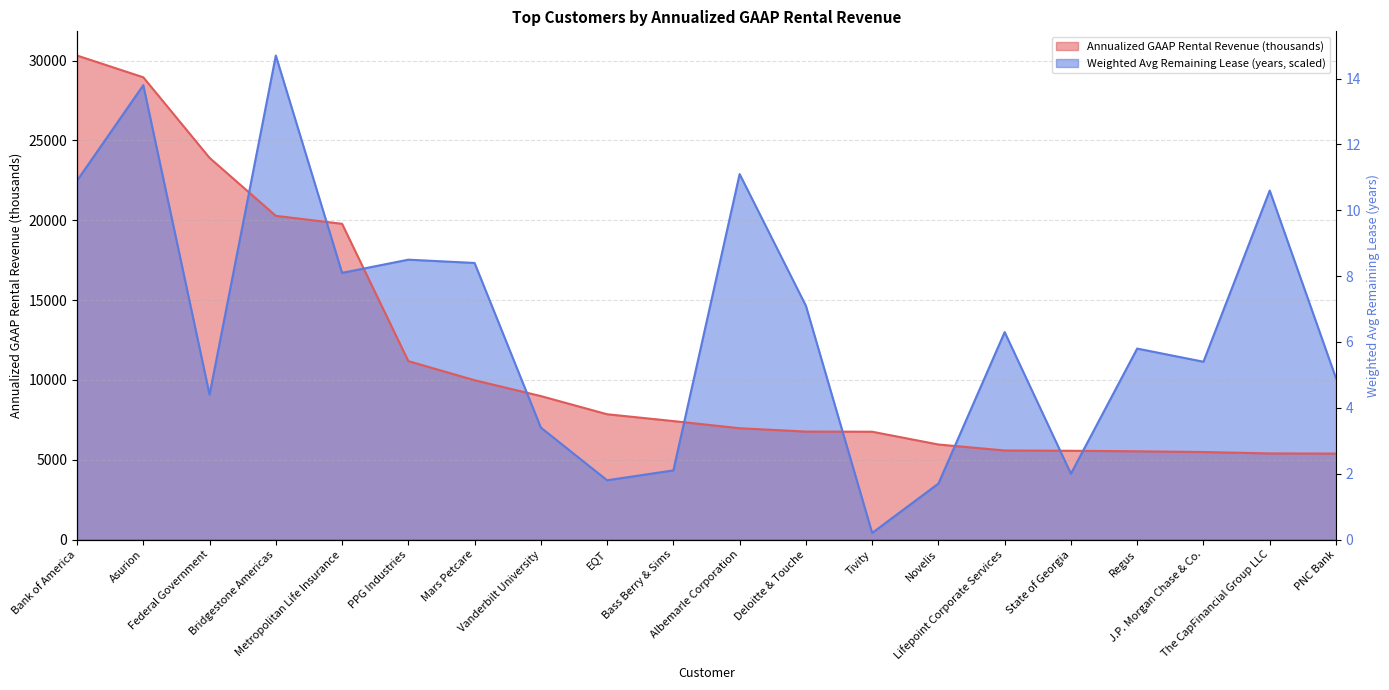

How many data points in Weighted Average Remaining Lease are above 12992?

10